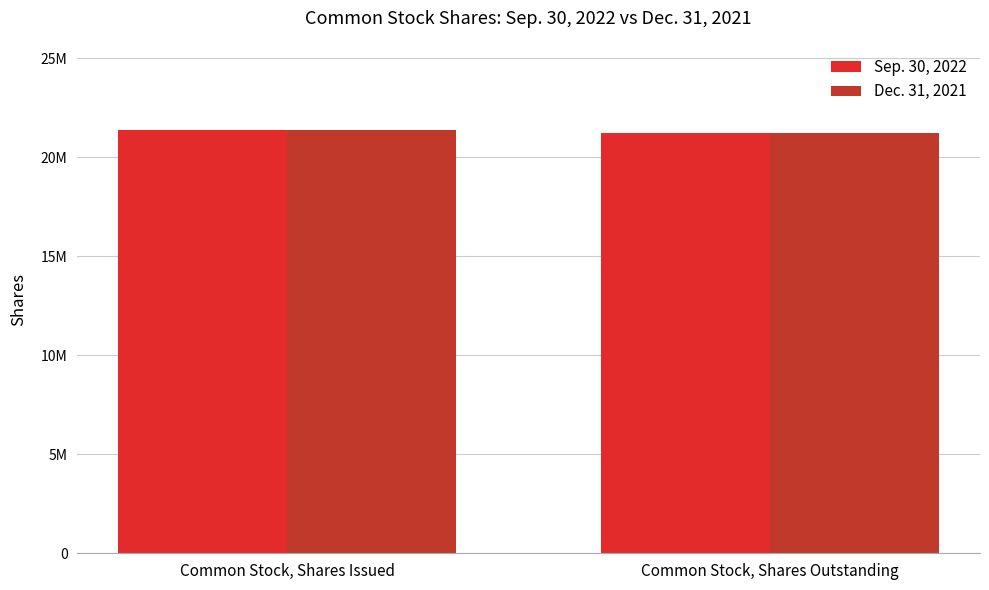

What is the difference between the Dec. 31, 2021 values at Common Stock, Shares Issued and Common Stock, Shares Outstanding?

167903